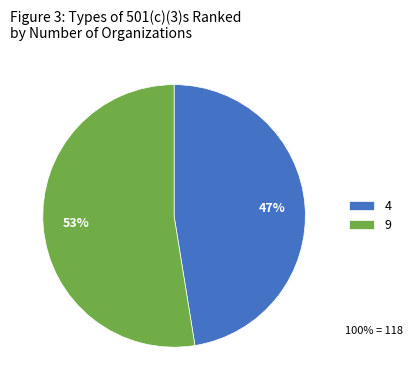

What percentage is the 9 slice, to the nearest percent?

53%